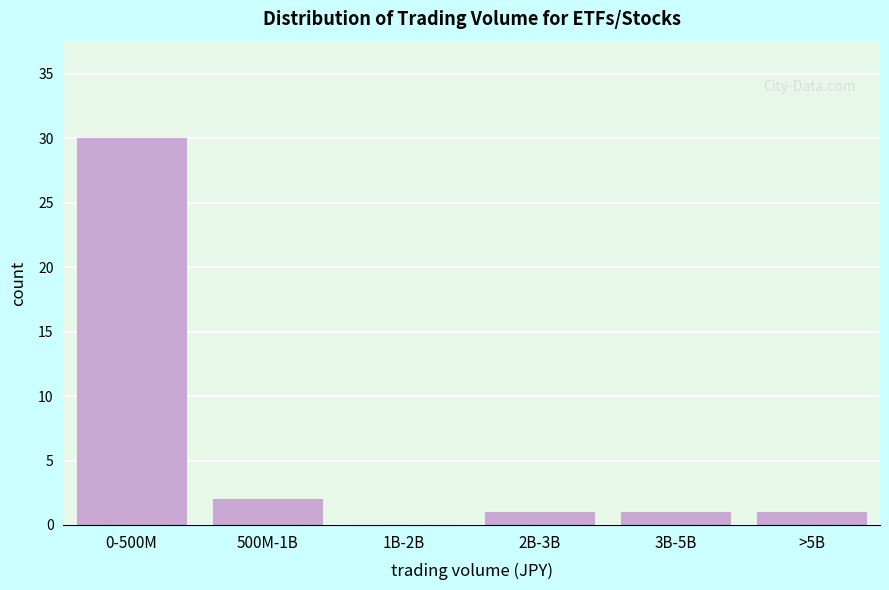

Reading left to right, list all the values displayed in this chart.

0-500M=30	500M-1B=2	1B-2B=0	2B-3B=1	3B-5B=1	>5B=1